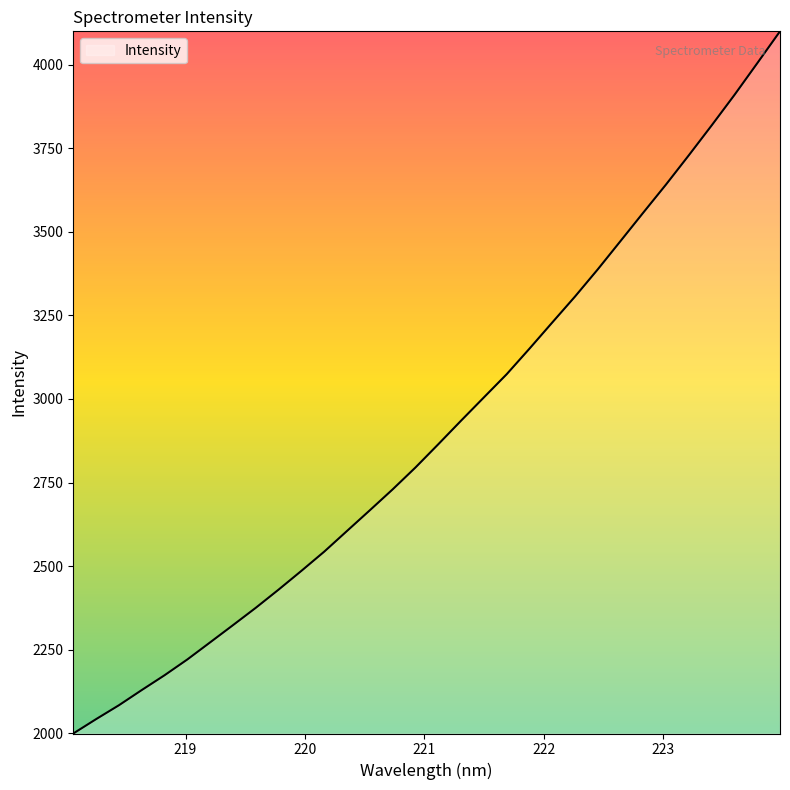

What is the difference between the maximum and minimum values?

2100.5